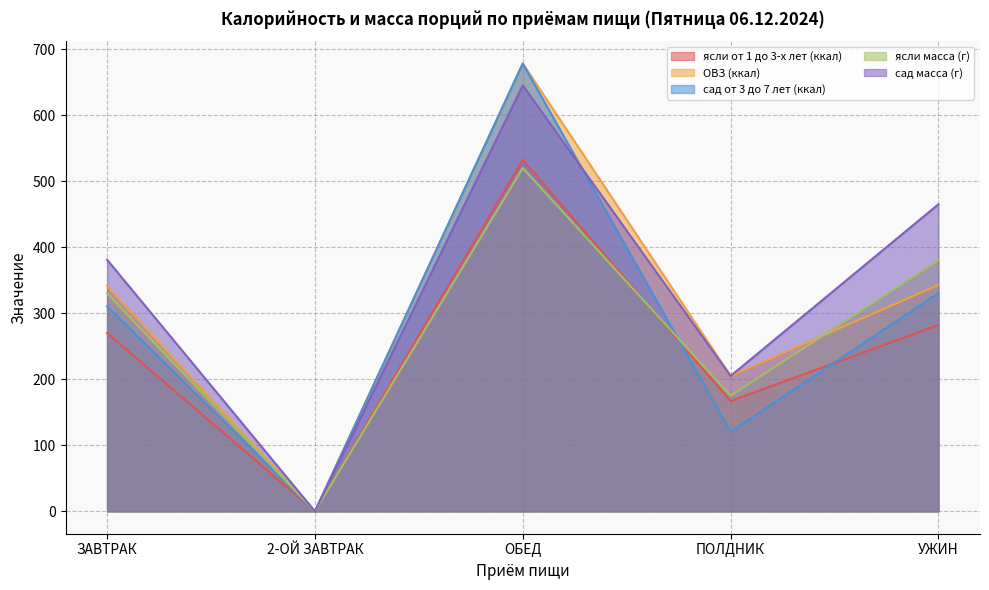

Between which two adjacent categories do ясли от 1 до 3-х лет (ккал) and сад от 3 до 7 лет (ккал) first intersect?

ОБЕД and ПОЛДНИК